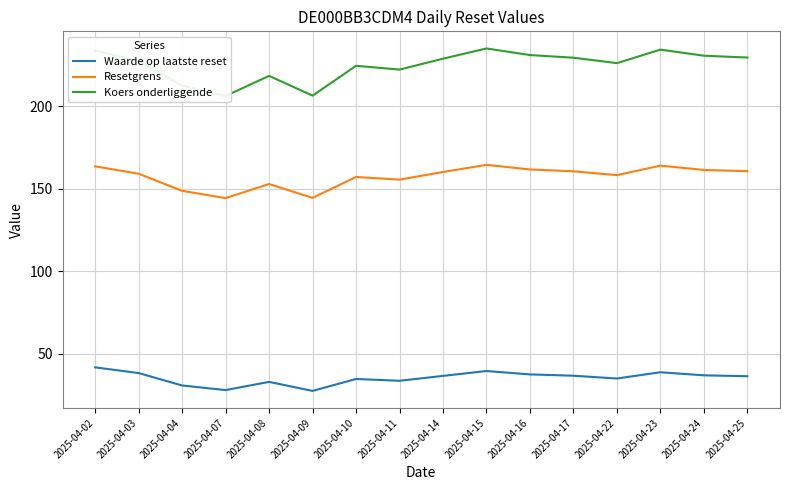

True or false: Koers onderliggende has a value of 349.3 at 2025-04-10.

False